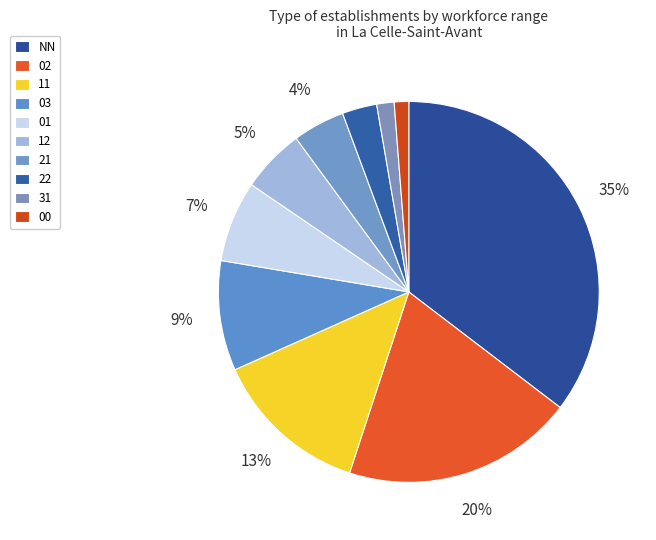

To the nearest percent, what is the combined percentage of 11 and 00?

14%